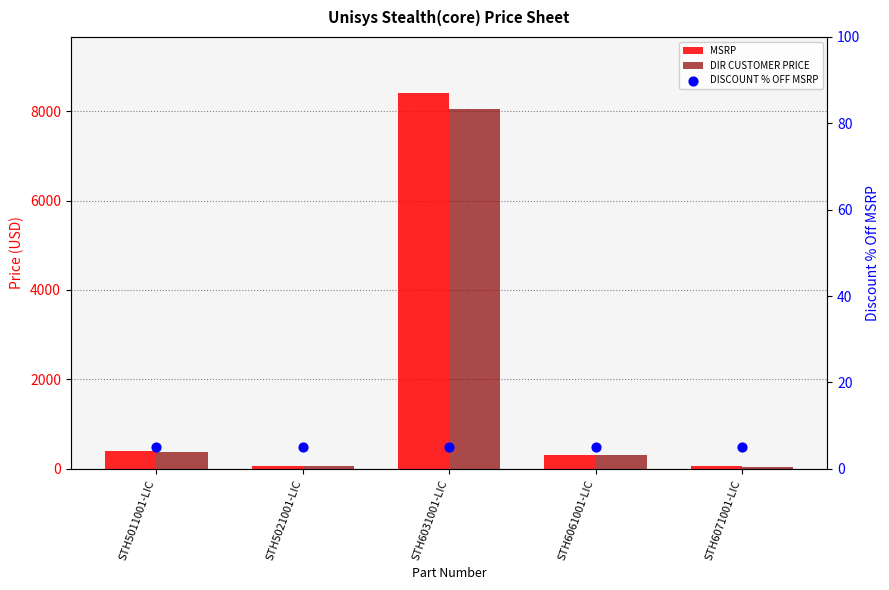

Which series contains the highest Y value?

MSRP